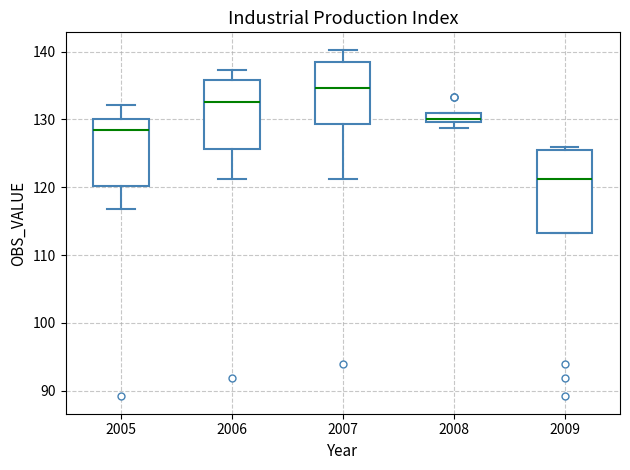

Comparing the boxes themselves (not the whiskers), which one is the tallest?

2009